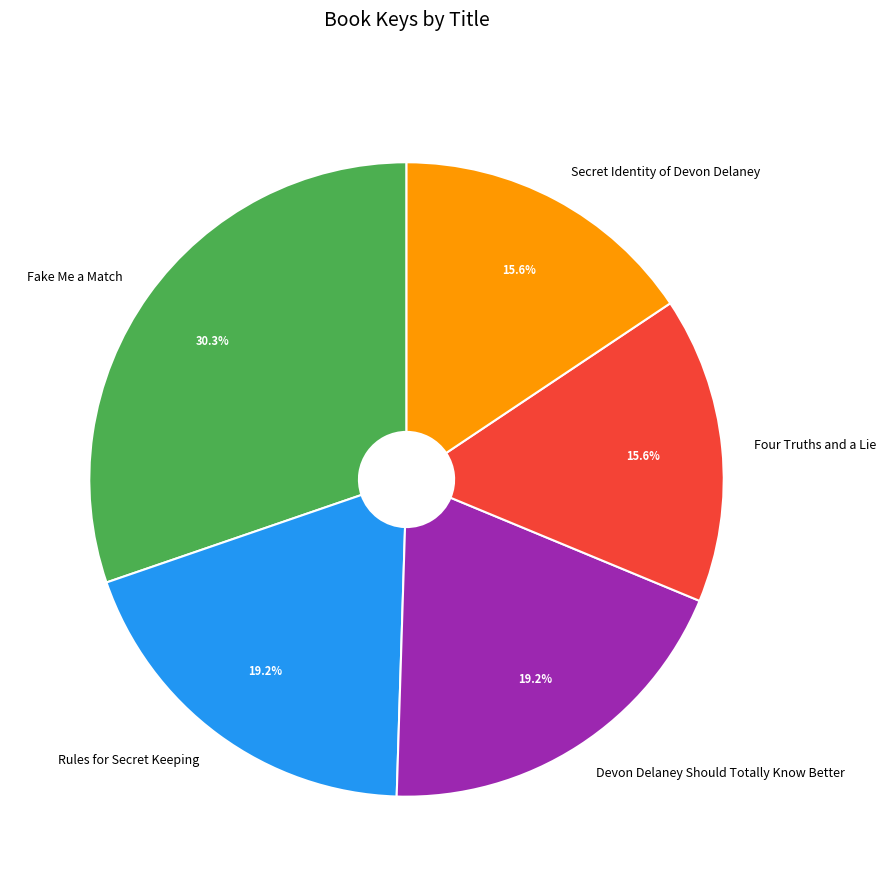

Which category has the biggest portion of the pie?

Fake Me a Match